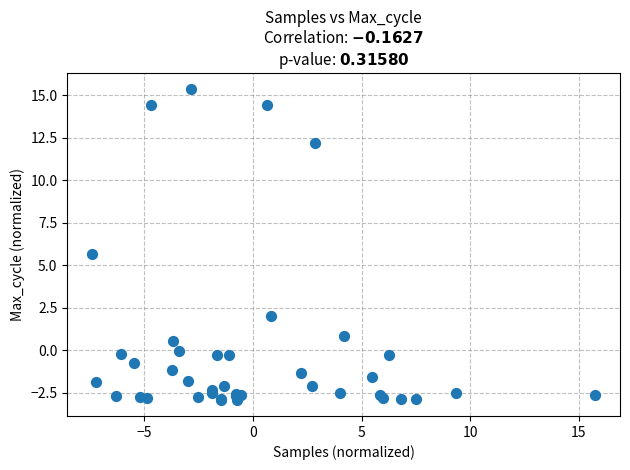

What Y value in the scatter plot is closest to 6?

5.6